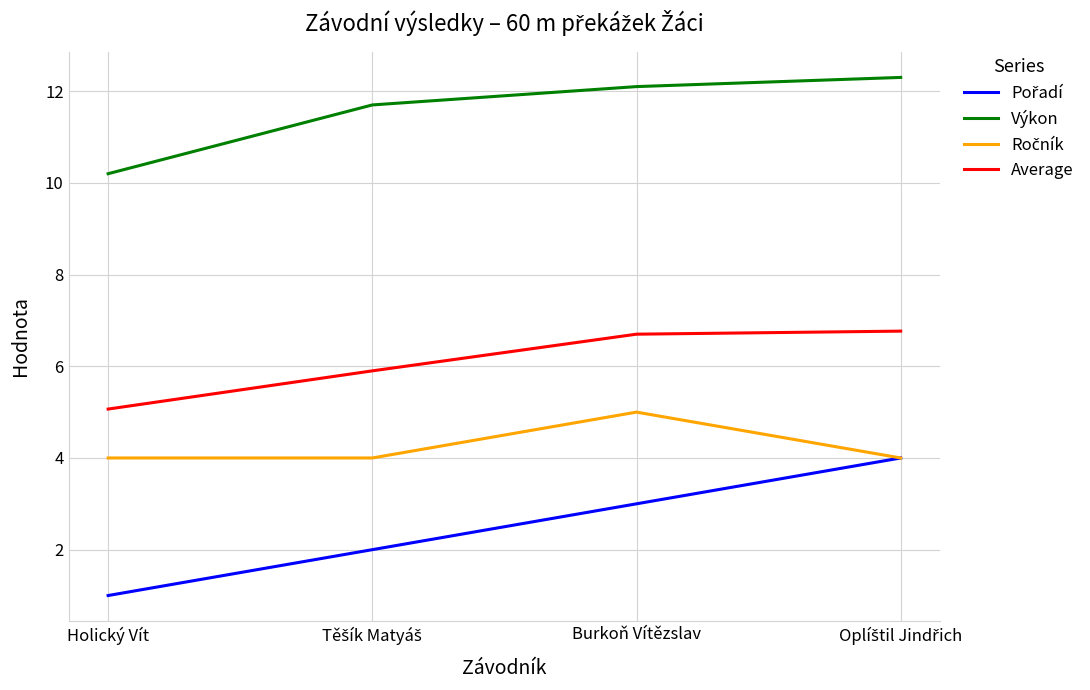

What position from the right is Burkoň Vítězslav?

2